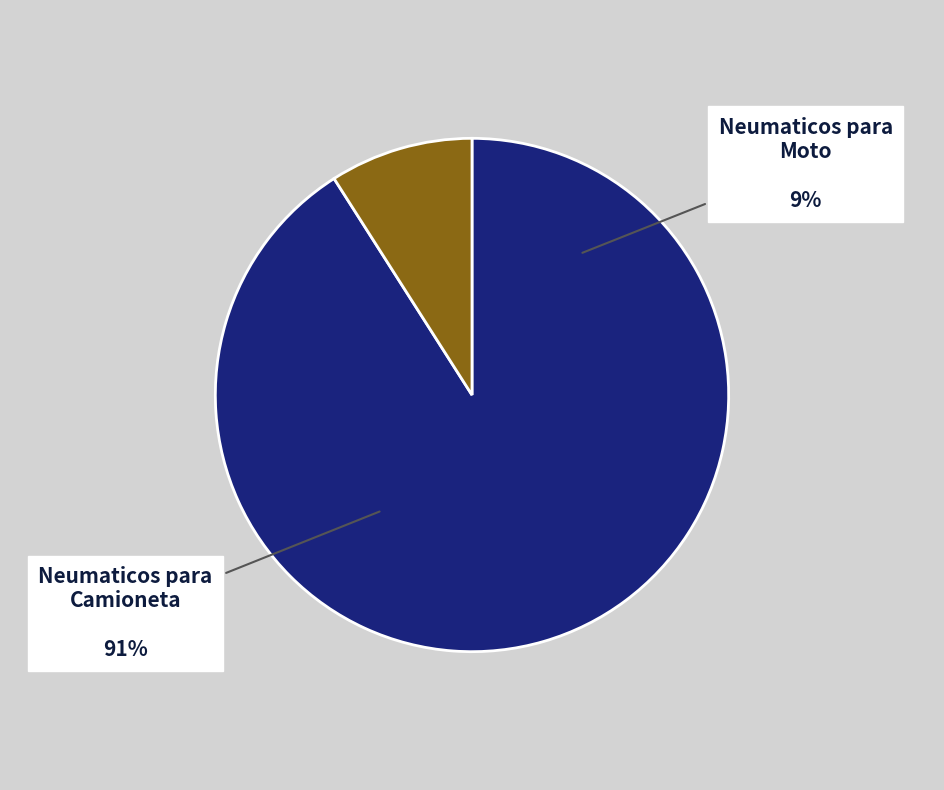

Count the number of slices in the pie.

6